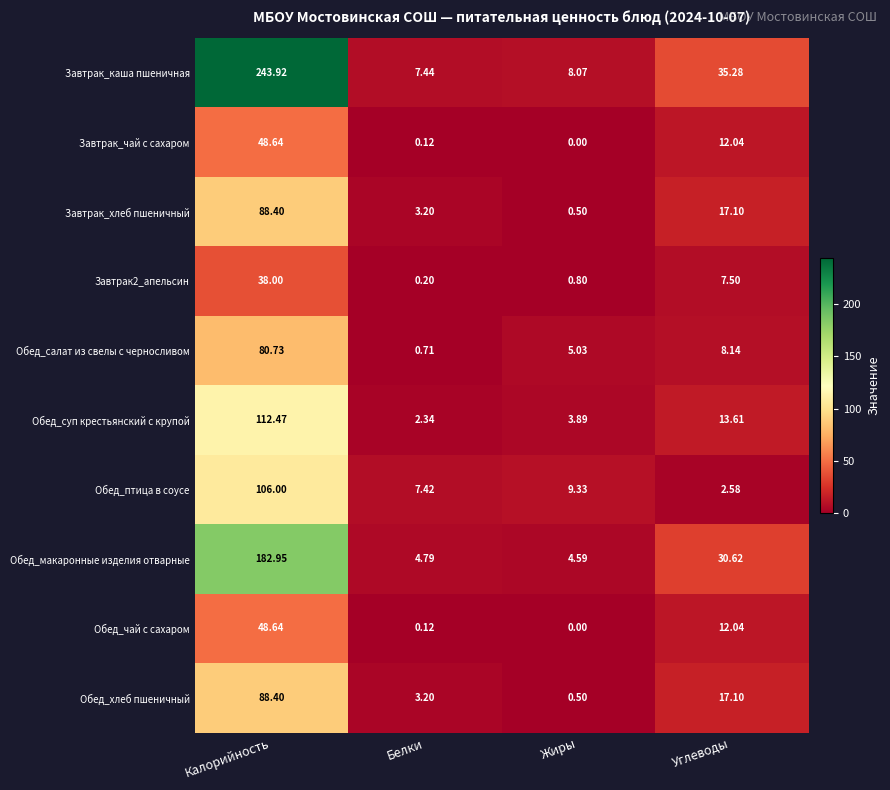

What is the spread (max minus min) of values at Углеводы?

32.7